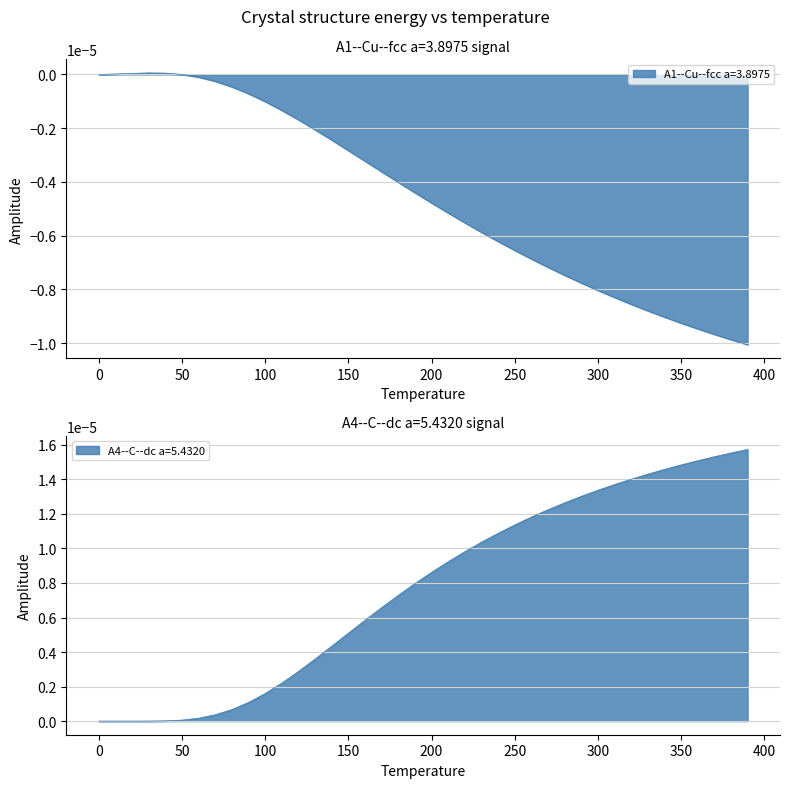

How many negative values does the temperature series have?

35